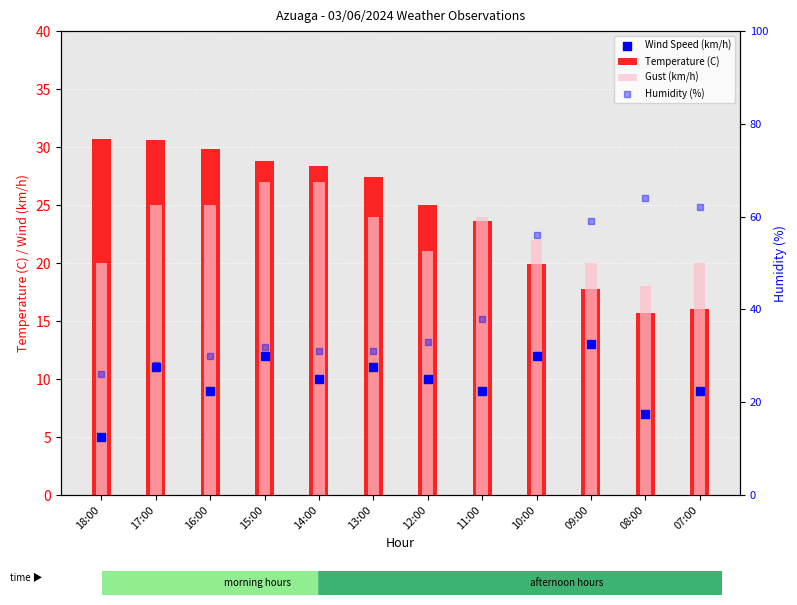

Is the value of Gust (km/h) at 15:00 greater than the value of Wind Speed (km/h) at 12:00?

Yes